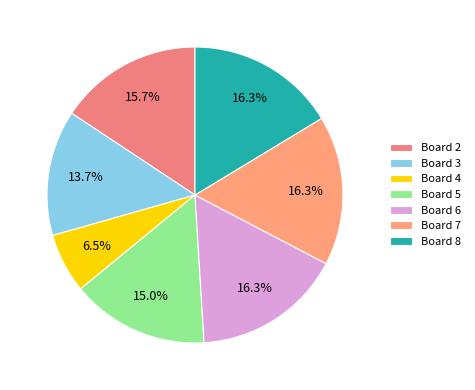

To the nearest percent, what portion does Board 5 represent?

15%